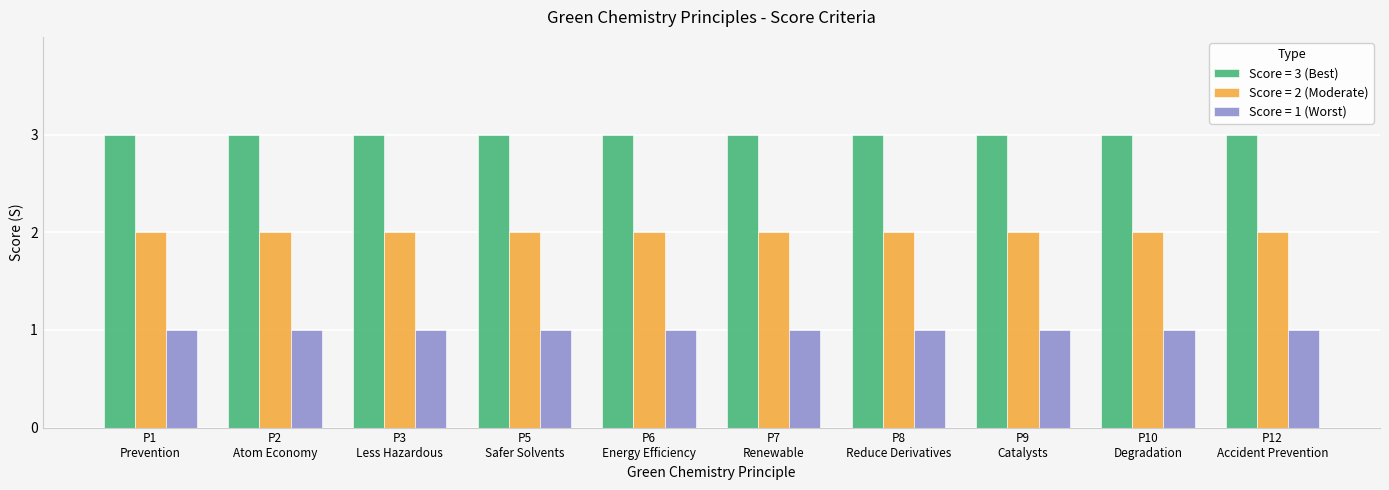

What is the label of the 5th bar from the right?

P7
Renewable